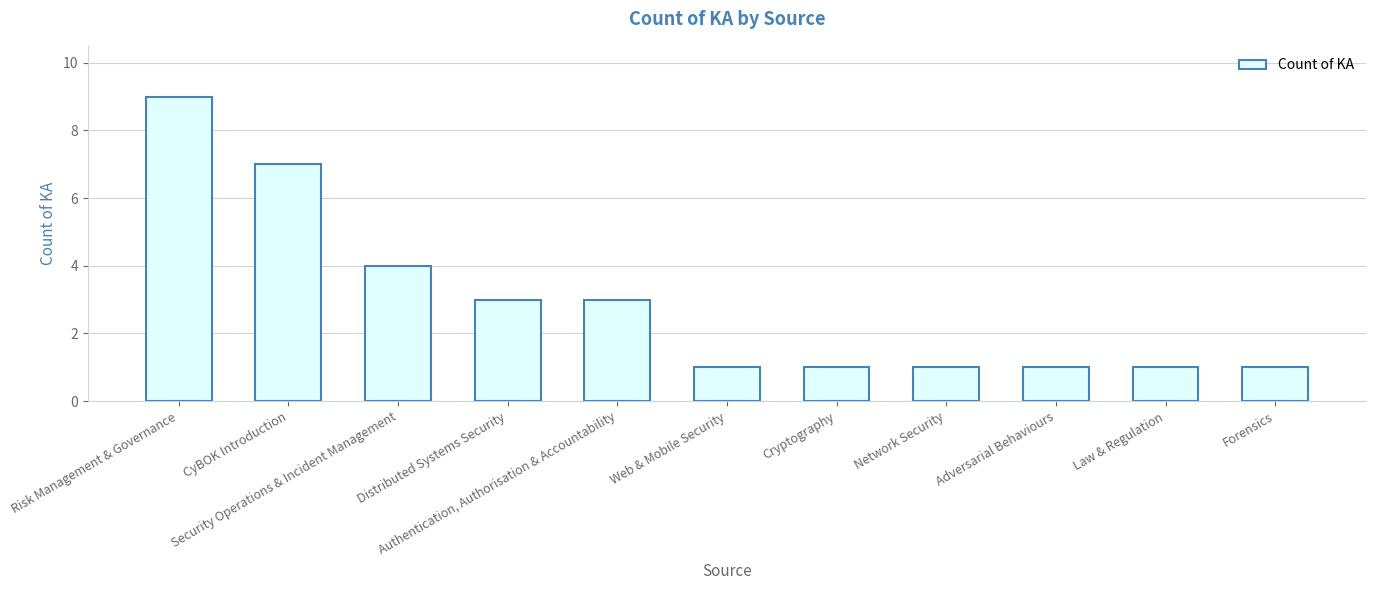

What is the label of the 9th bar from the left?

Adversarial Behaviours